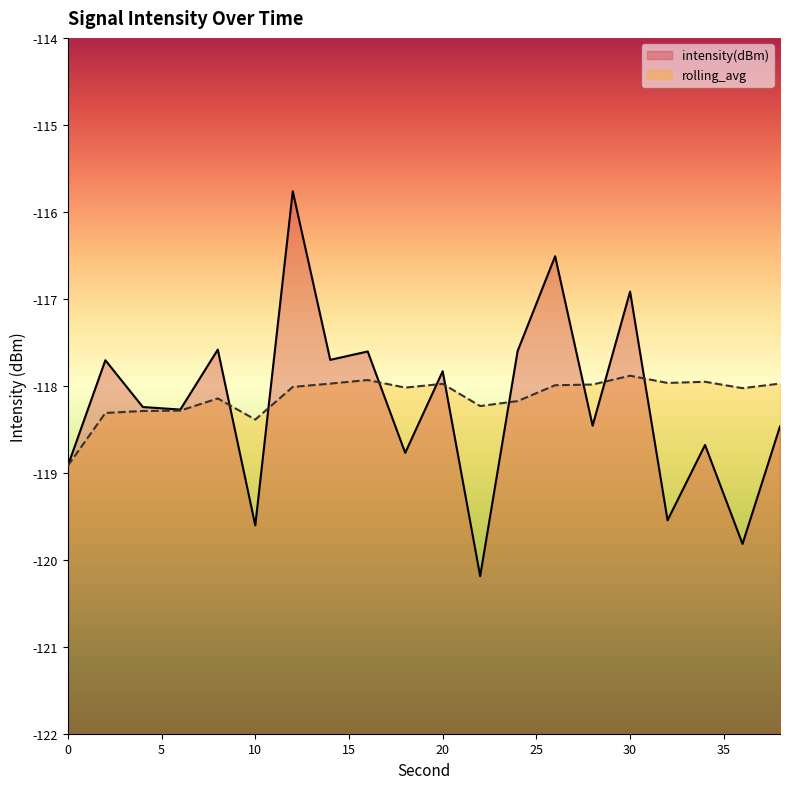

Is the value of rolling_avg at 22 greater than the value of intensity(dBm) at 20?

No